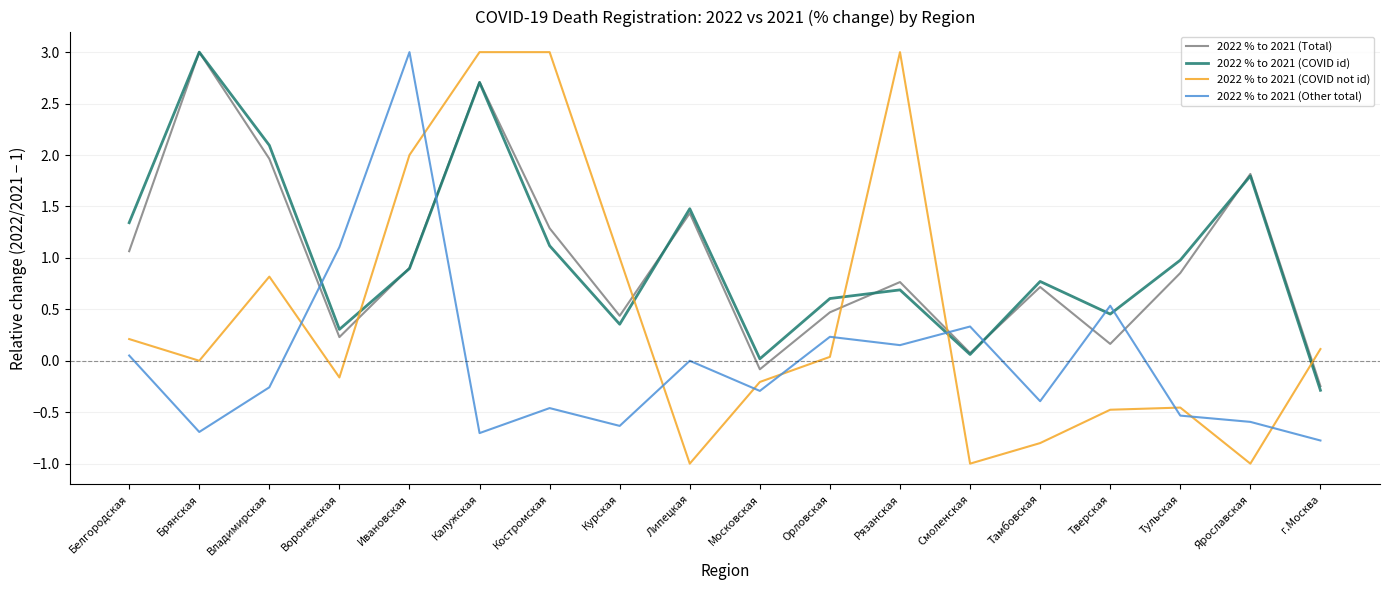

Which series ends up on top after the final intersection of 2022 % to 2021 (Total) and 2022 % to 2021 (COVID not id)?

2022 % to 2021 (COVID not id)